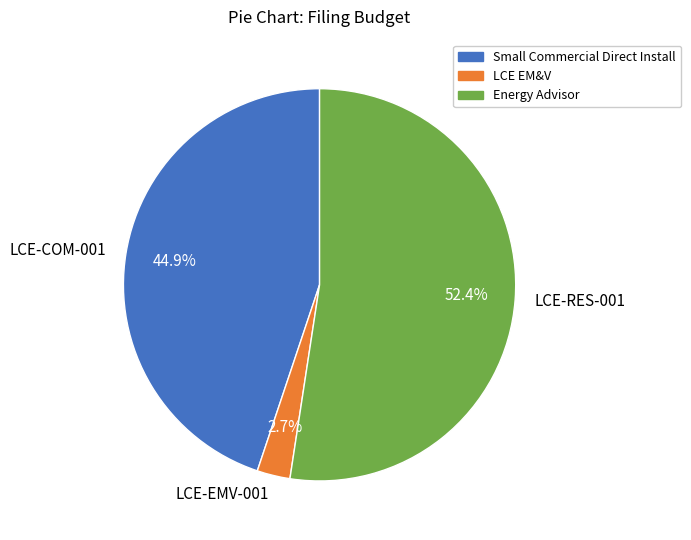

Is there a majority slice in this chart?

Yes